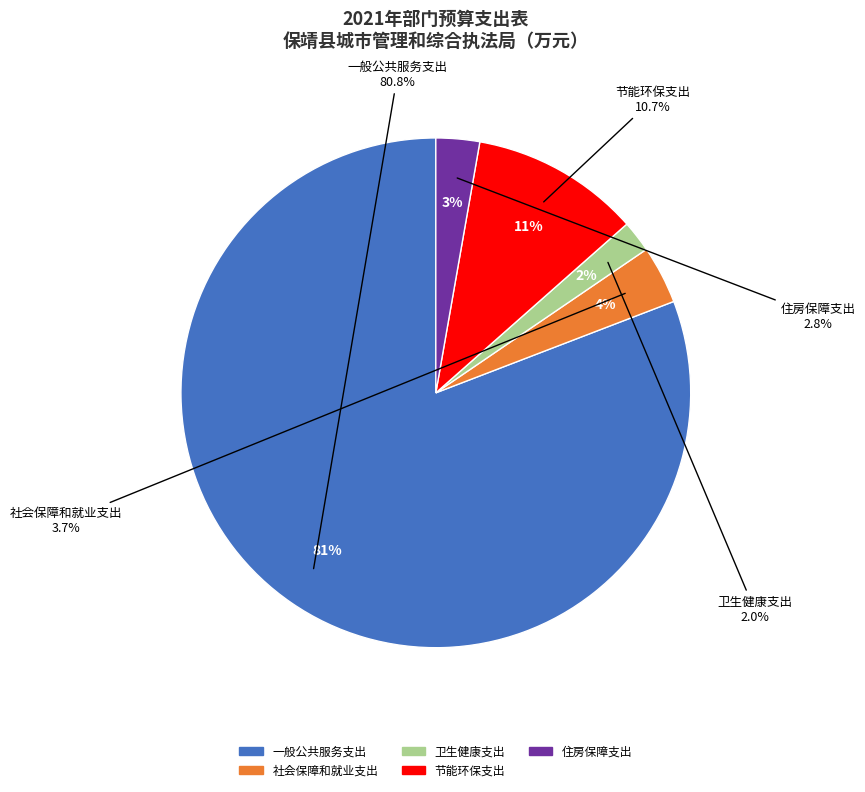

Rank the categories by value from highest to lowest.

一般公共服务支出, 节能环保支出, 社会保障和就业支出, 住房保障支出, 卫生健康支出